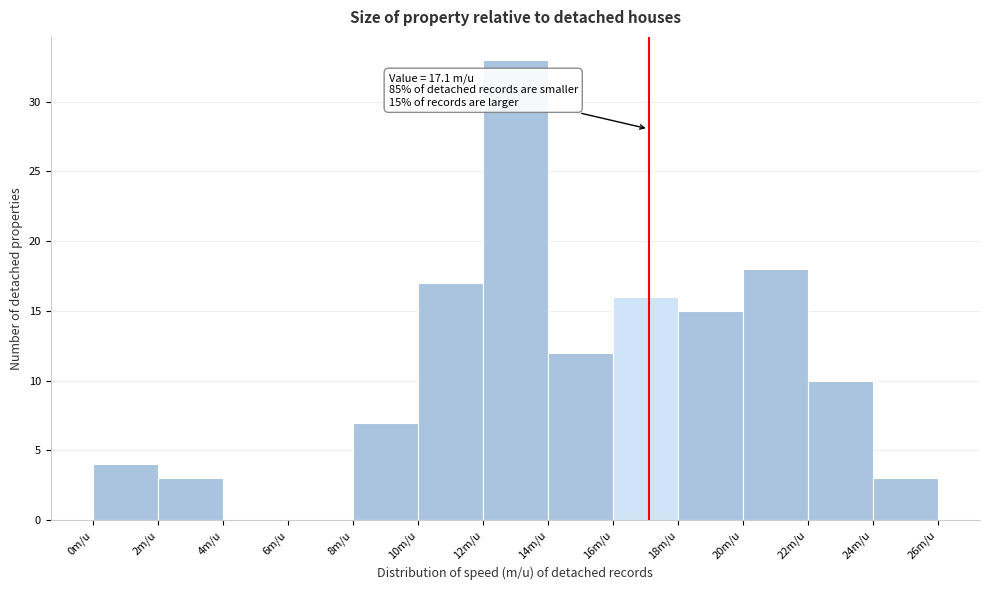

Which range on the x-axis has the tallest bar?

12 to 14